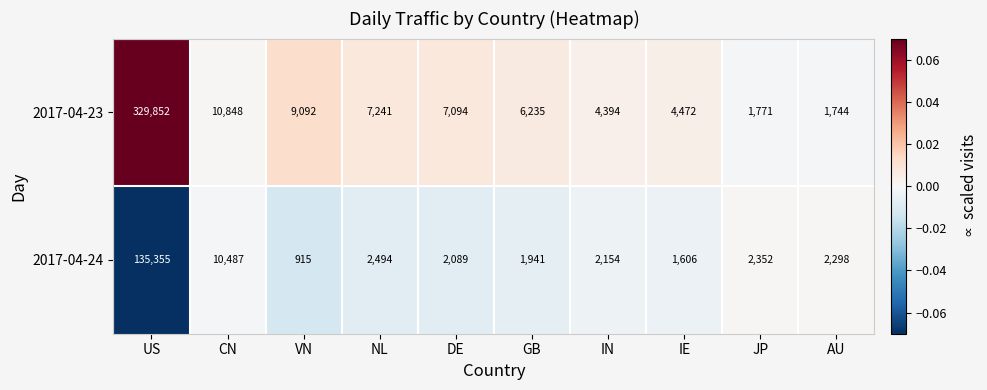

The 2017-04-24 series shows 222320 at US. True or false?

False